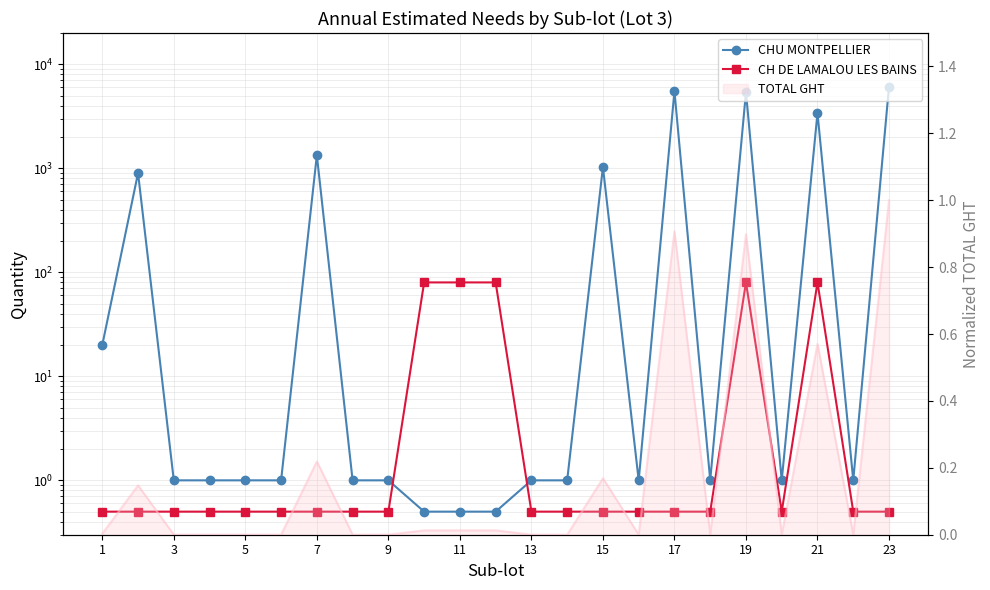

At how many categories does at least one series exceed 3545?

3